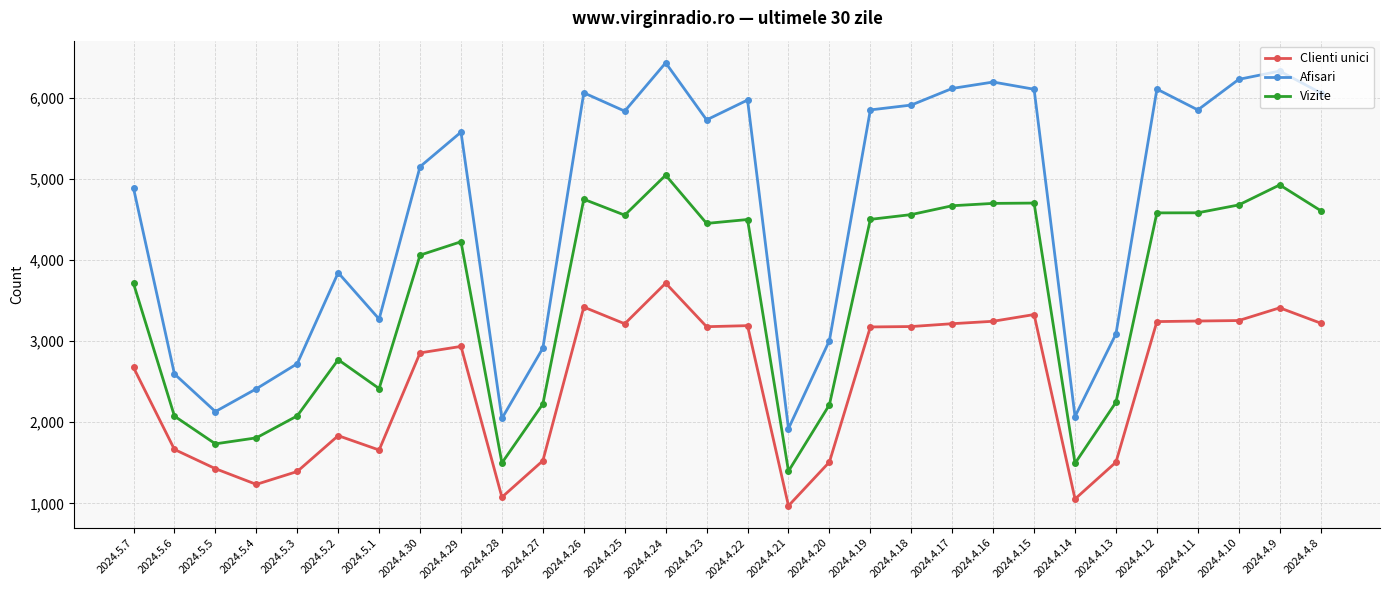

Where does the Vizite series first go above 4453?

2024.4.26